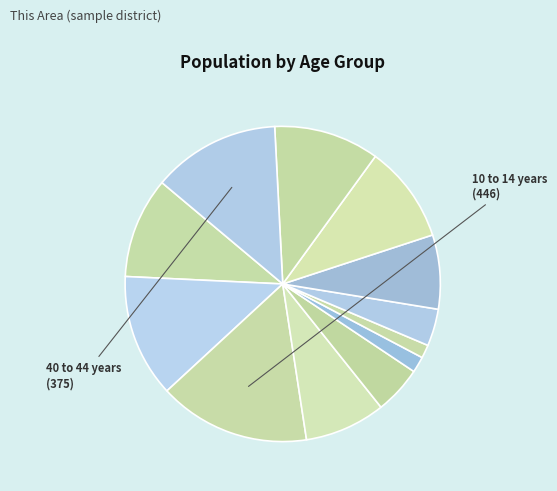

Which category has the smallest portion of the pie?

21 years